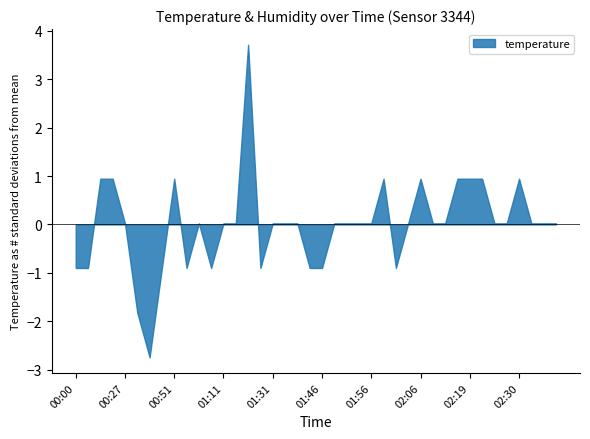

What is the difference between the maximum and minimum values?

6.5